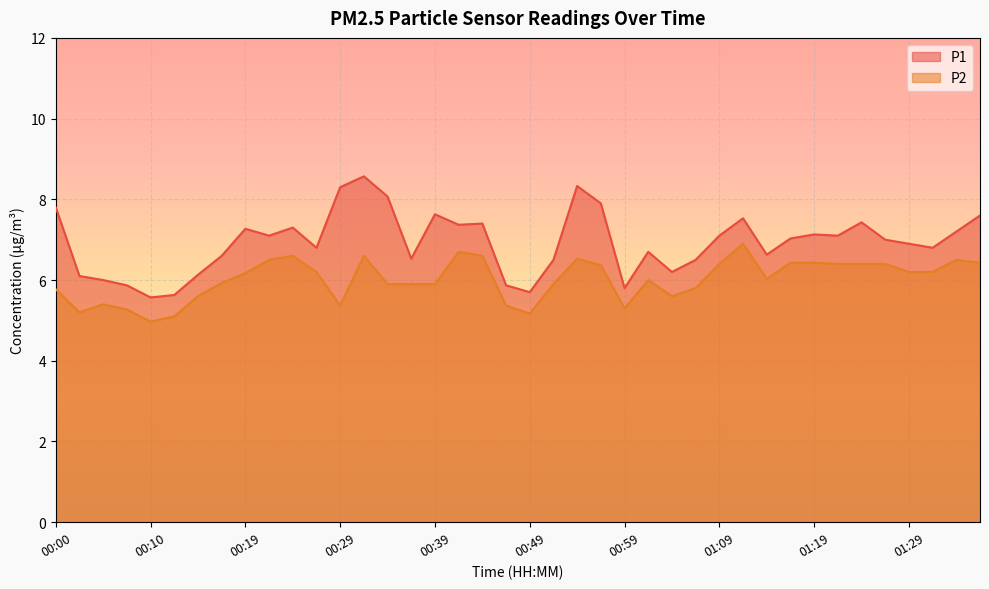

True or false: P1 and P2 cross at least once.

False